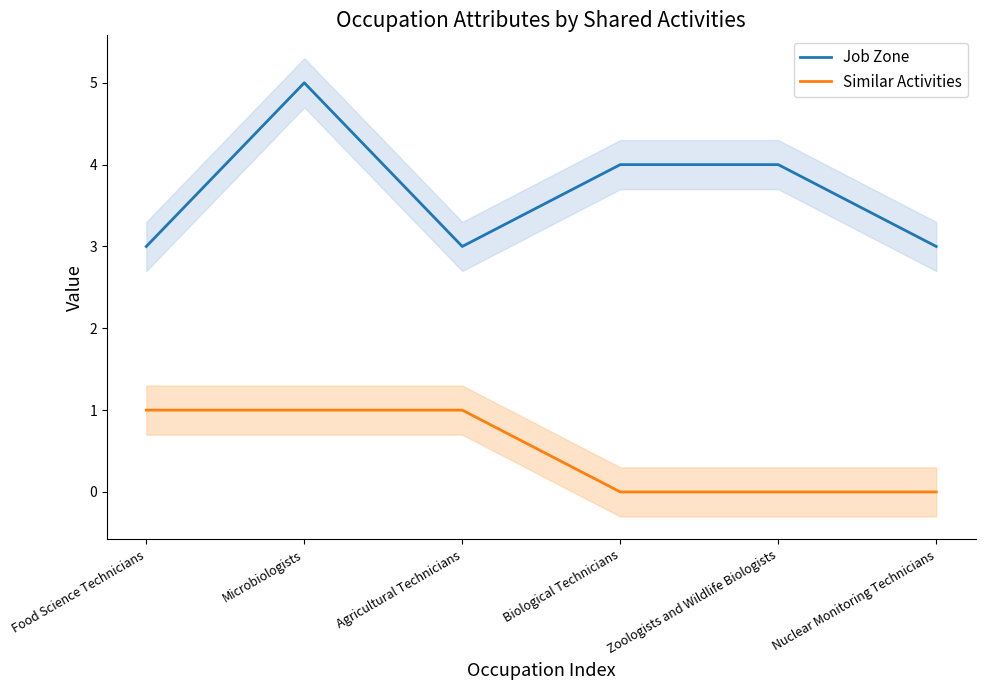

Is it true that Job Zone equals 3 at Nuclear Monitoring Technicians?

True